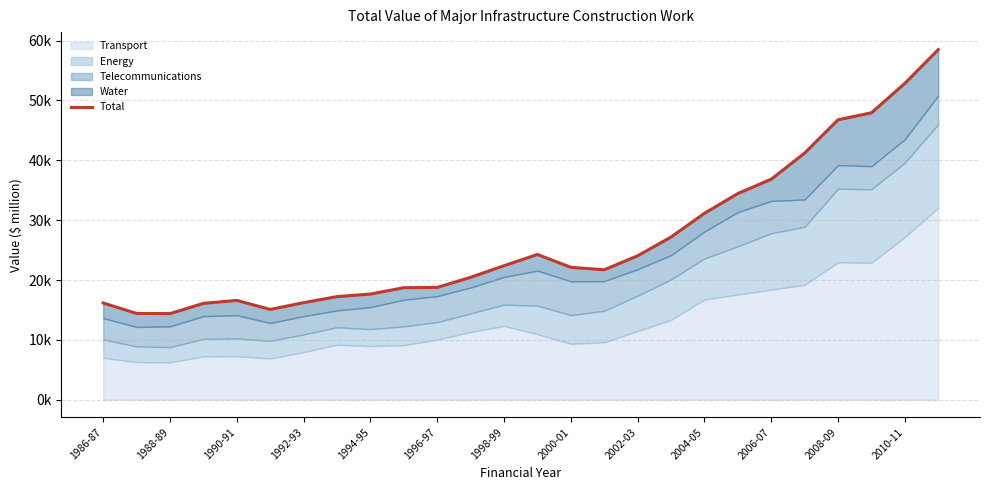

What is the average value?

26660.5